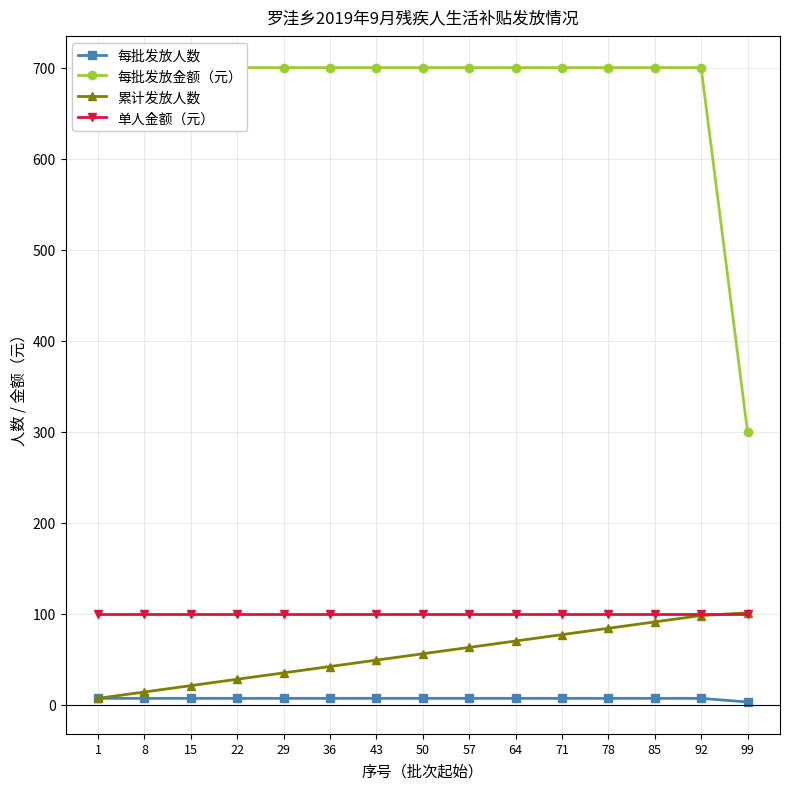

How many times do 单人金额（元） and 累计发放人数 cross each other?

1